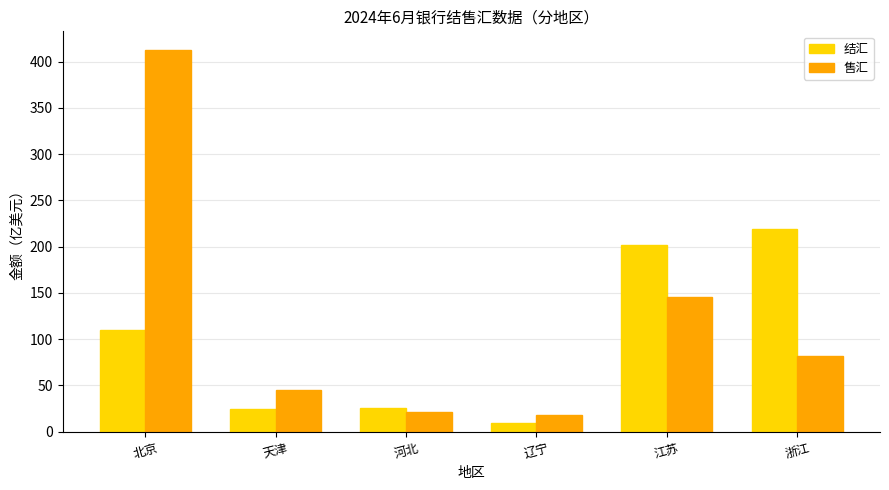

At 江苏, list the series in order from smallest to largest.

售汇, 结汇